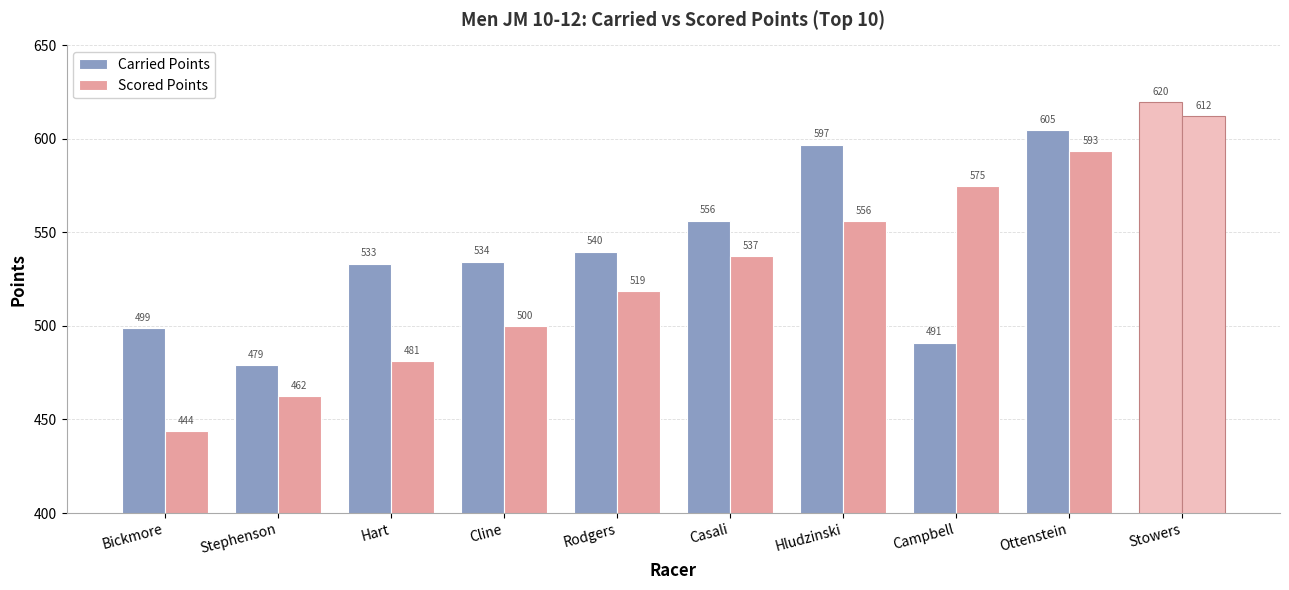

How many categories are shown in the chart?

10